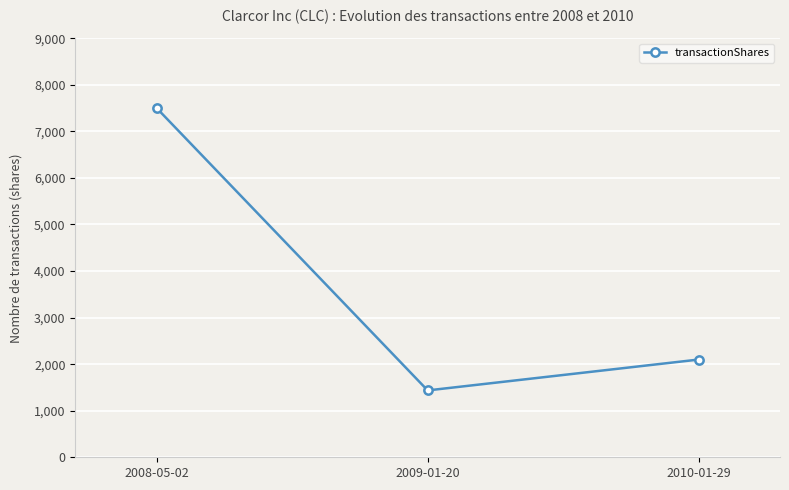

How many values are between 1436 and 7500?

3